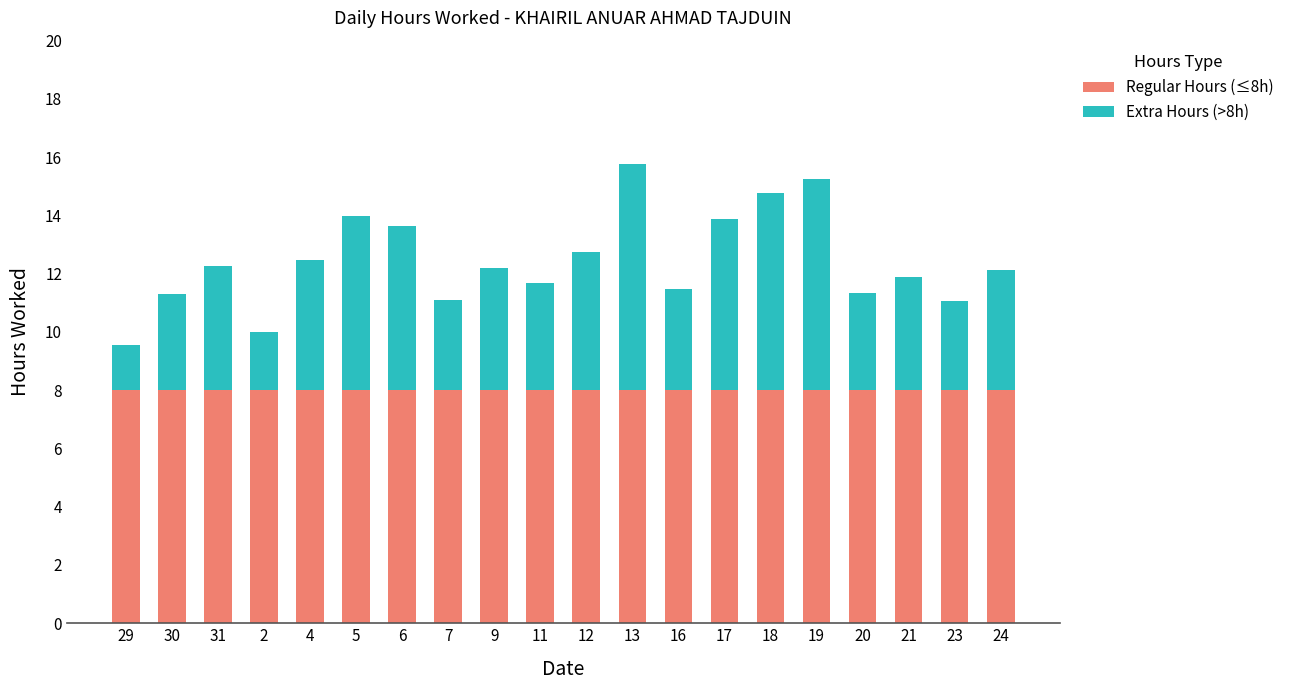

What is the sum of all Regular Hours (≤8h) values?

160.0